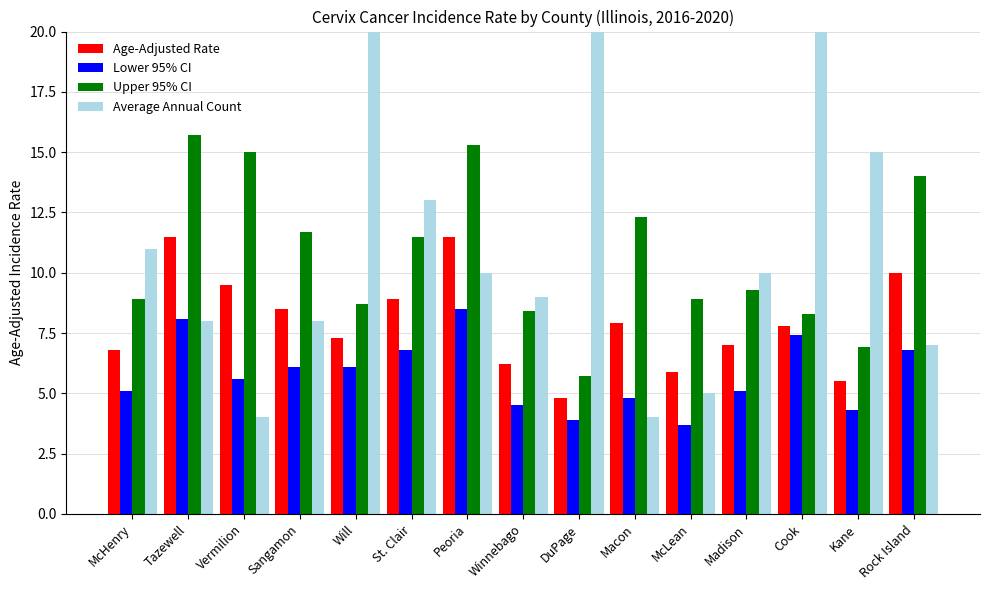

Are the bars horizontal?

No